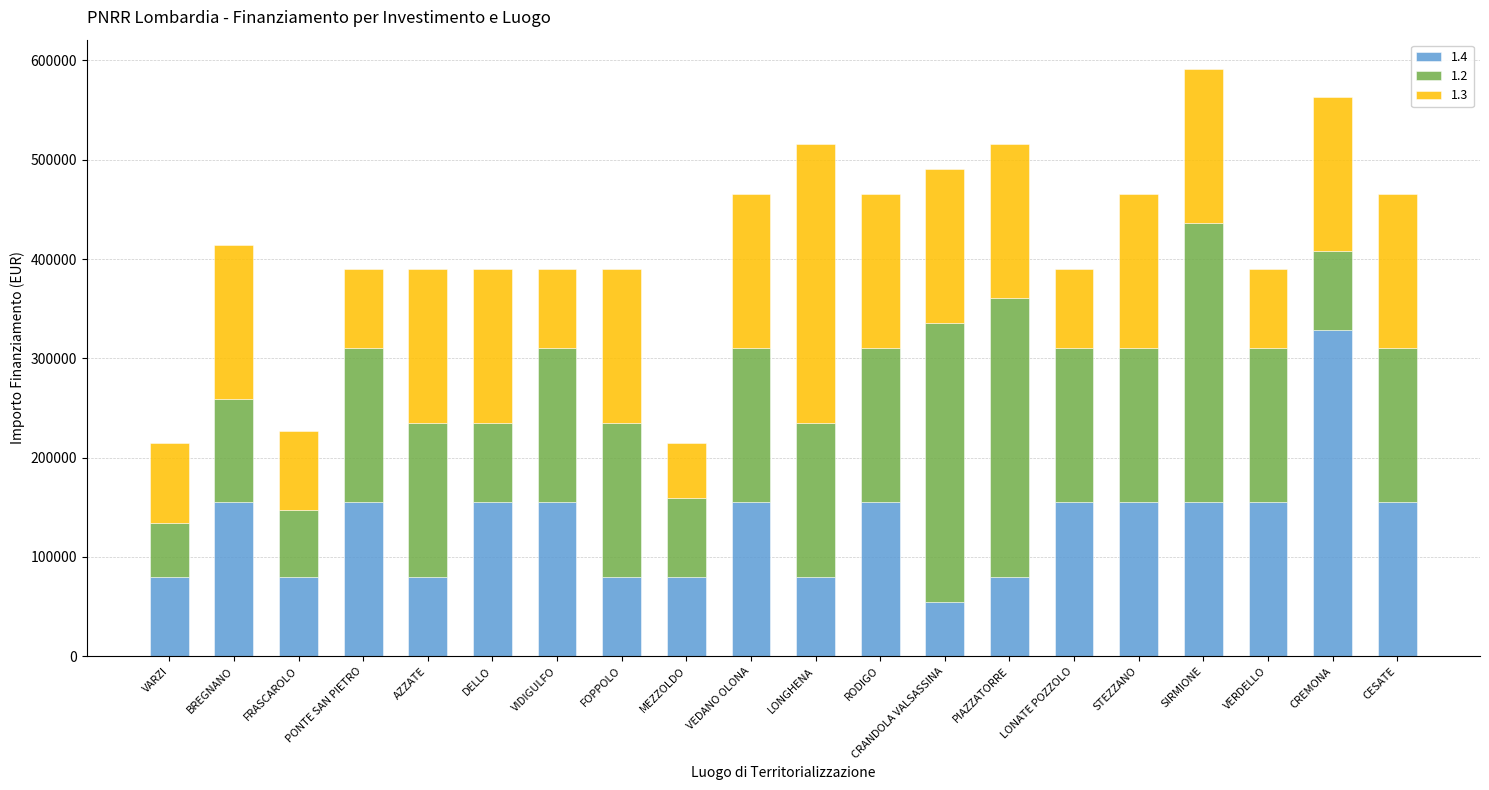

What are all the series names shown in the legend?

1.4, 1.2, 1.3